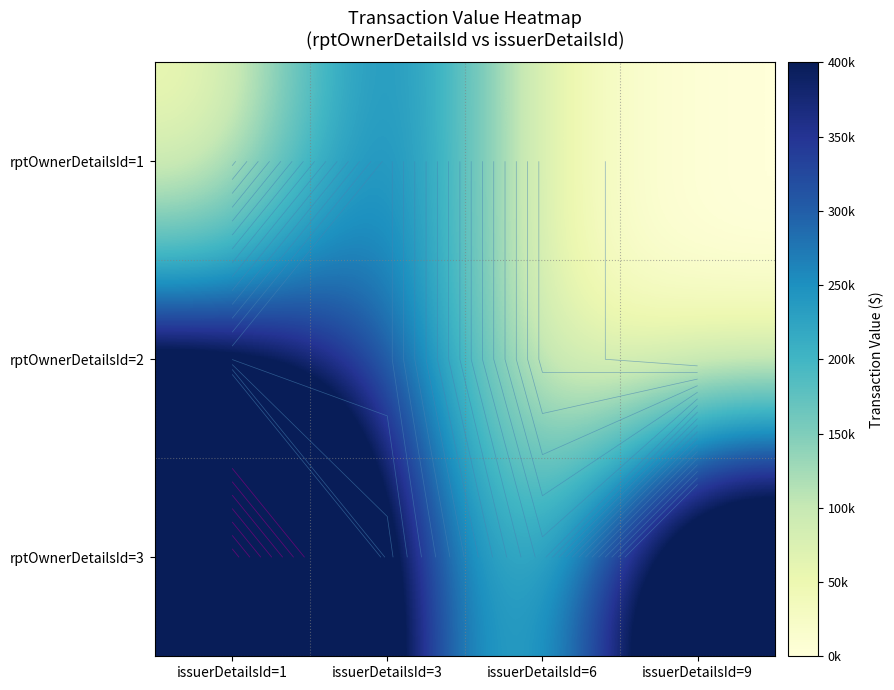

Which series has the widest spread of values?

rptOwnerDetailsId=3